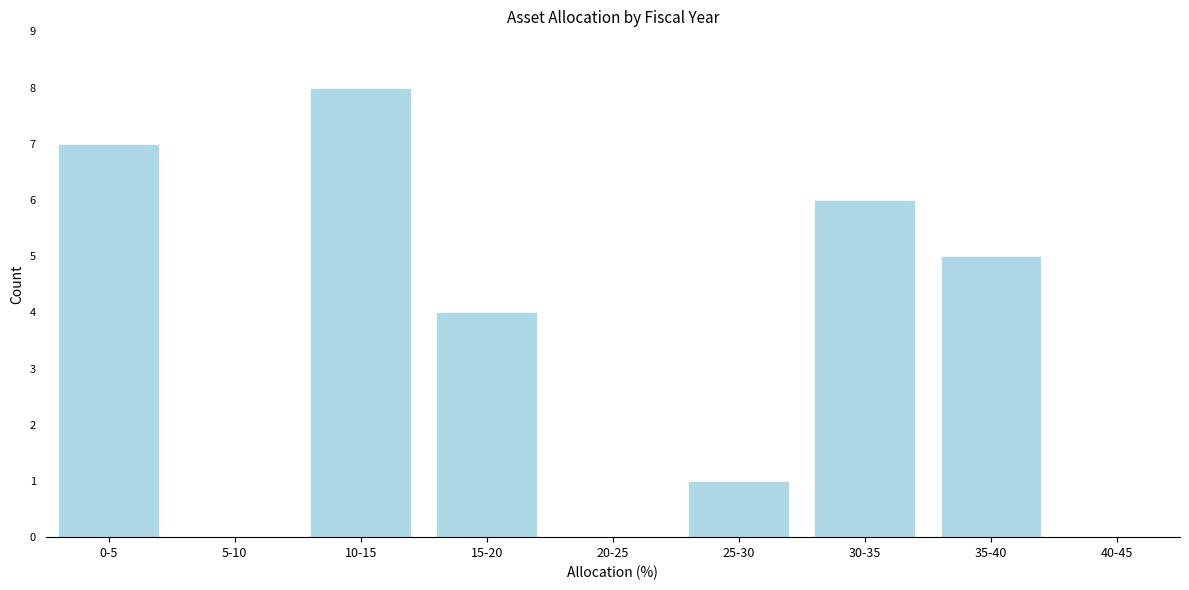

Reading left to right, transcribe all the data shown in this chart.

0-5=7	5-10=0	10-15=8	15-20=4	20-25=0	25-30=1	30-35=6	35-40=5	40-45=0